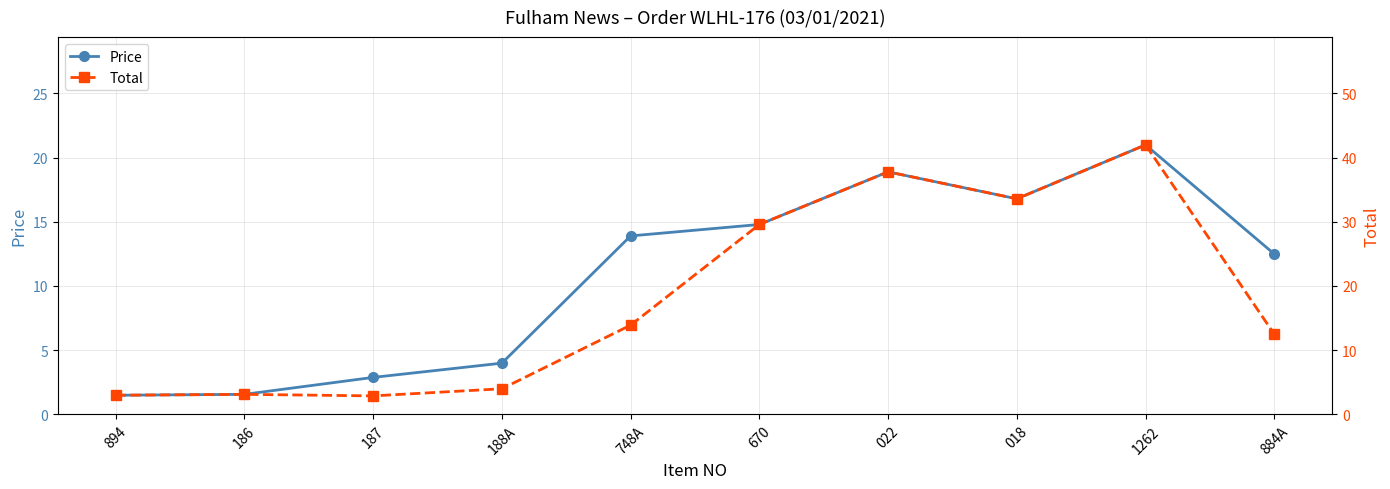

What is the label of the 10th point from the right?

894